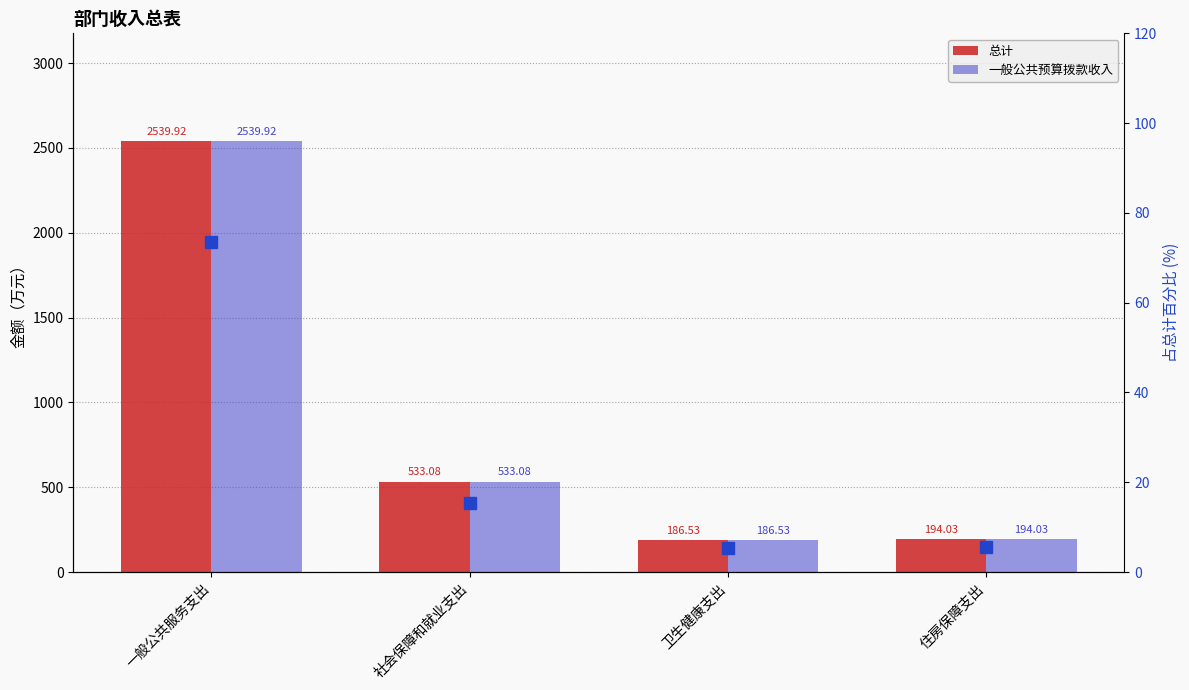

Are the bars horizontal?

No